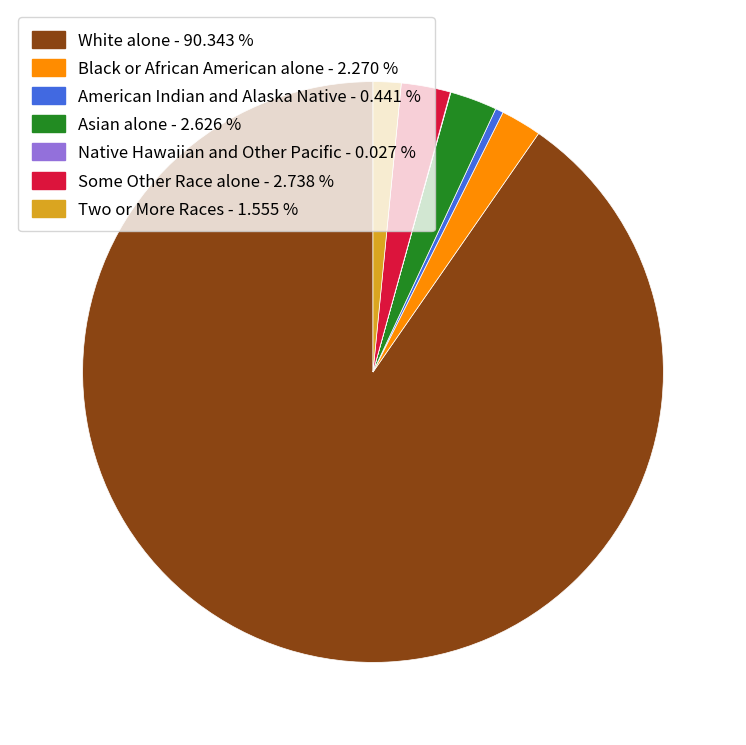

True or false: Two or More Races accounts for 2% of the total.

True